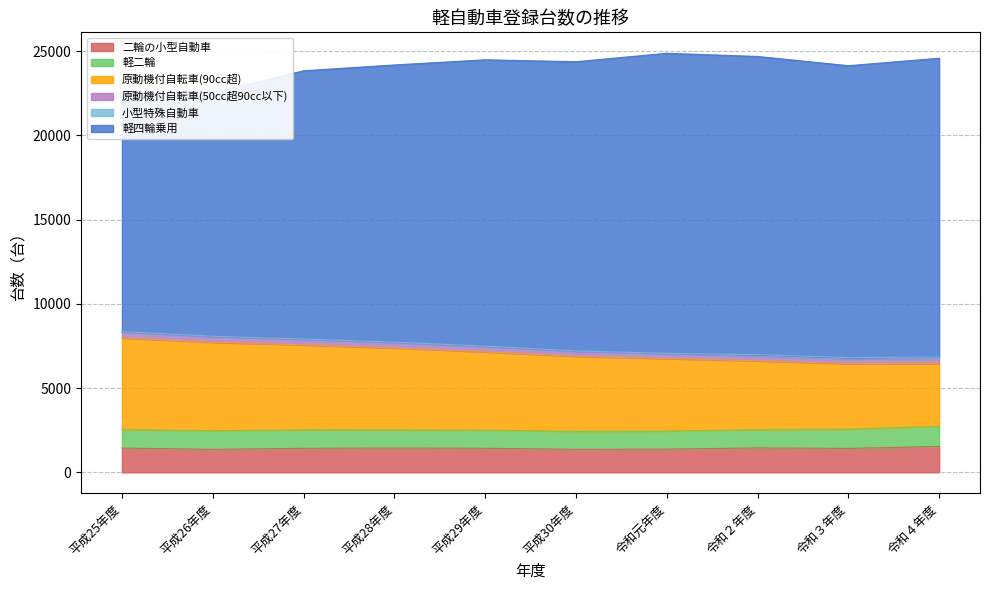

What is the minimum value for 二輪の小型自動車?

1365